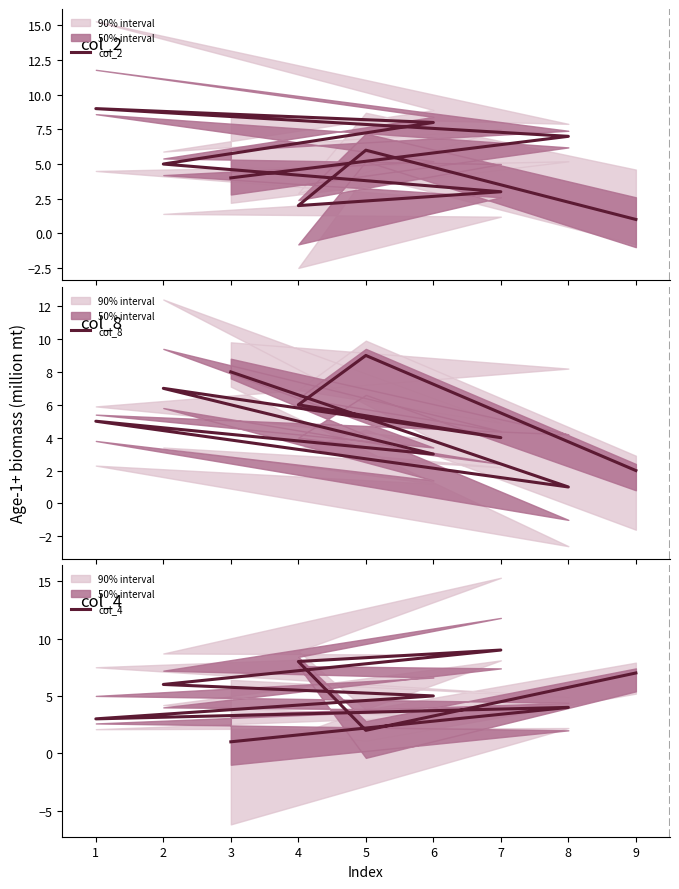

What are all the series names shown in the legend?

col_2, col_8, col_4